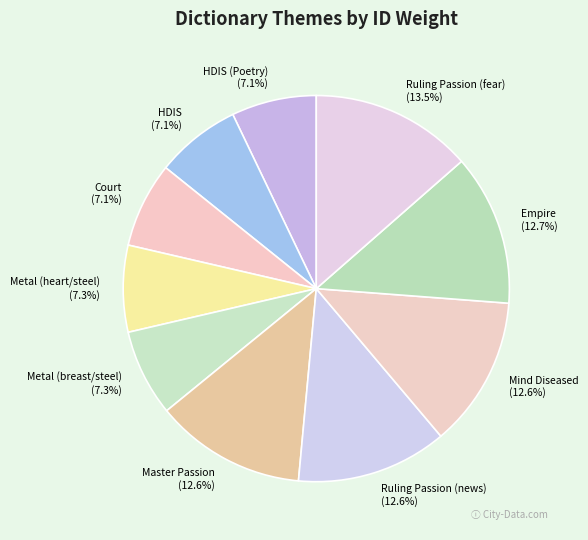

What percentage is the Metal (breast/steel) slice, to the nearest percent?

7%